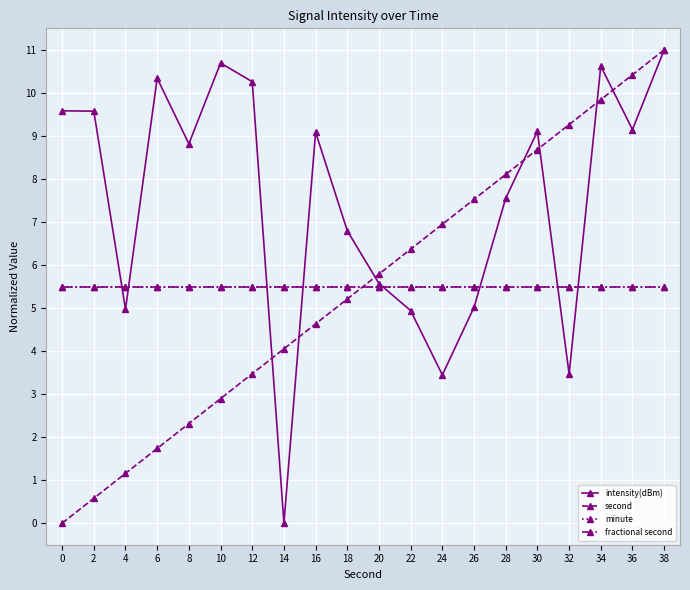

Which series has the largest range (max minus min)?

intensity(dBm)